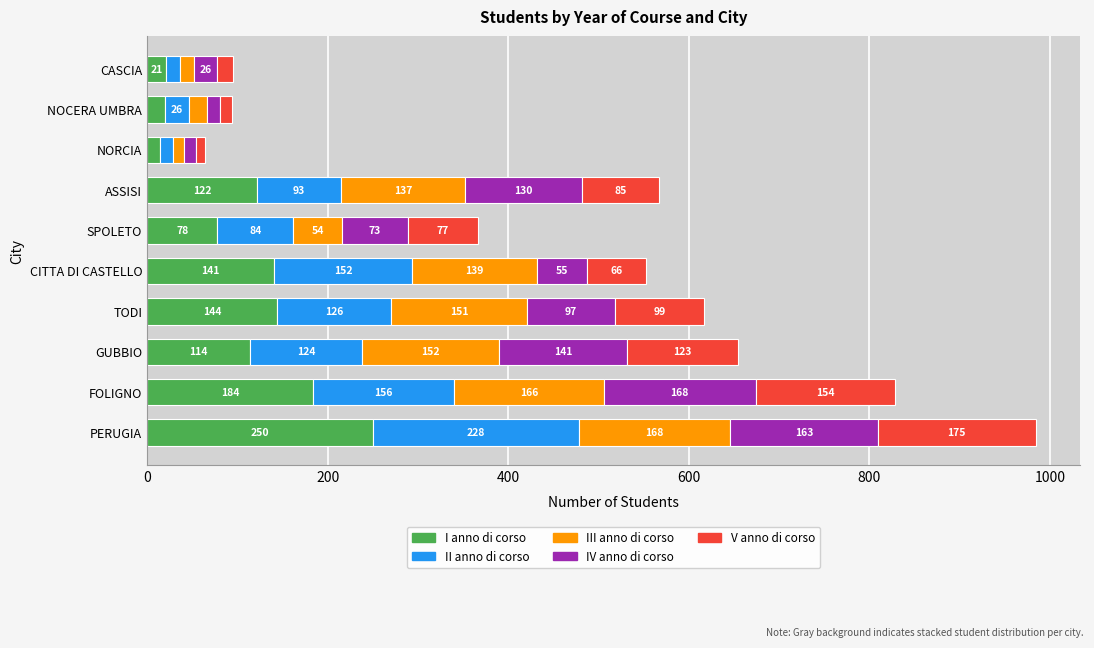

What is the difference between the maximum and minimum values in the I anno di corso series?

236